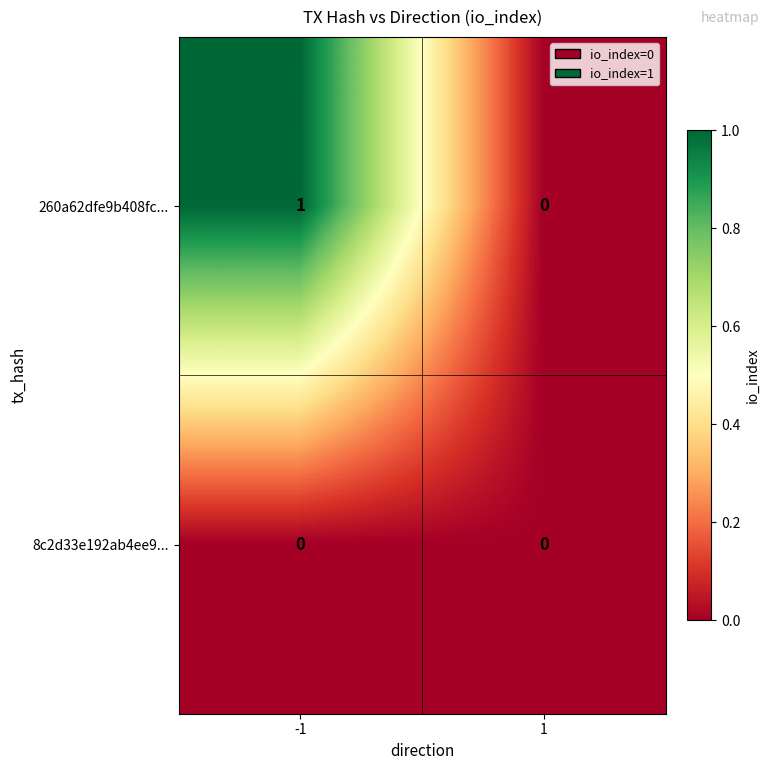

How many categories are shown in the chart?

2